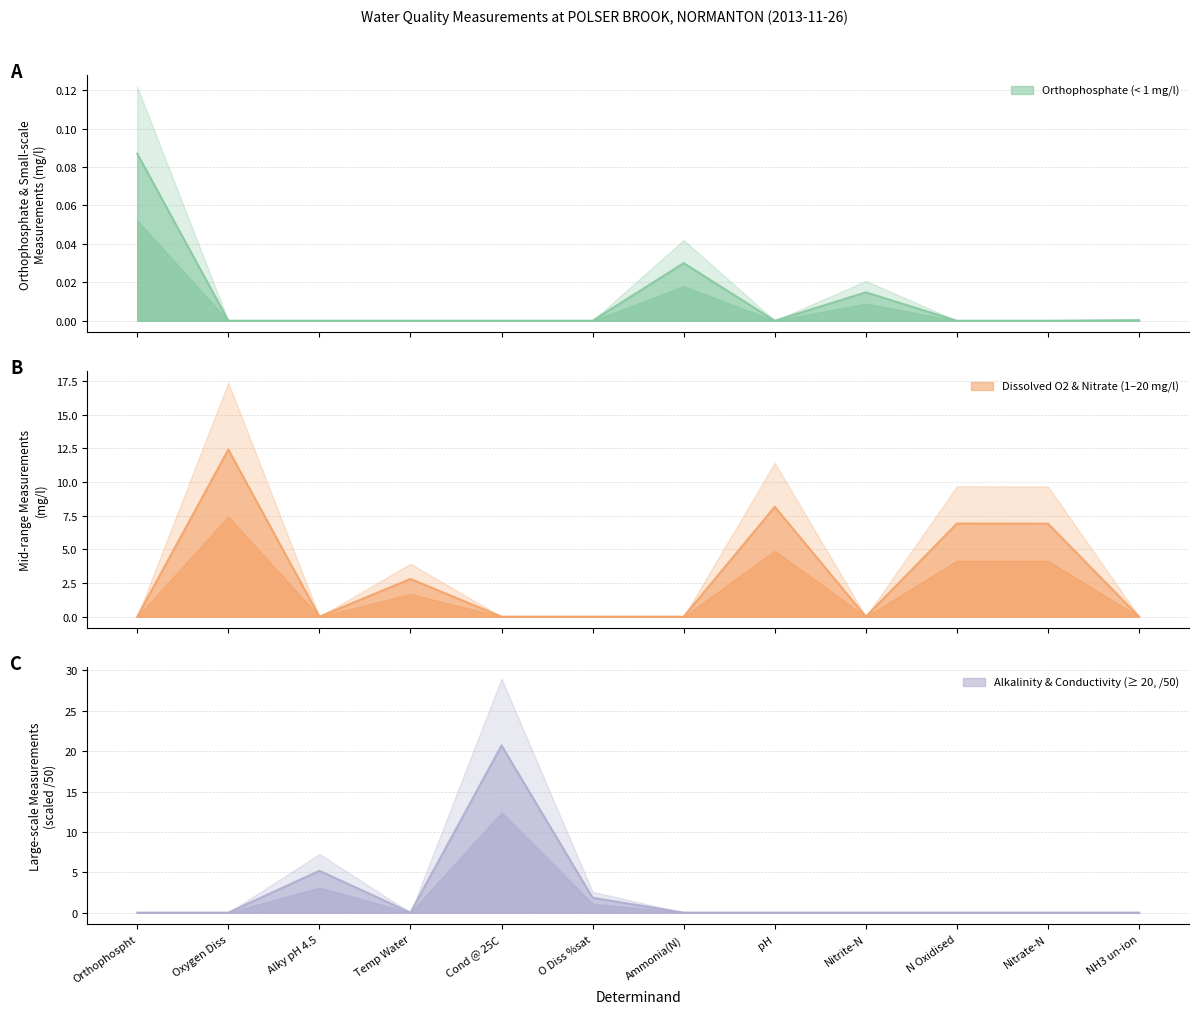

Rank the categories by value from highest to lowest.

Cond @ 25C, Alky pH 4.5, O Diss %sat, Orthophospht, Oxygen Diss, Temp Water, Ammonia(N), pH, Nitrite-N, N Oxidised, Nitrate-N, NH3 un-ion